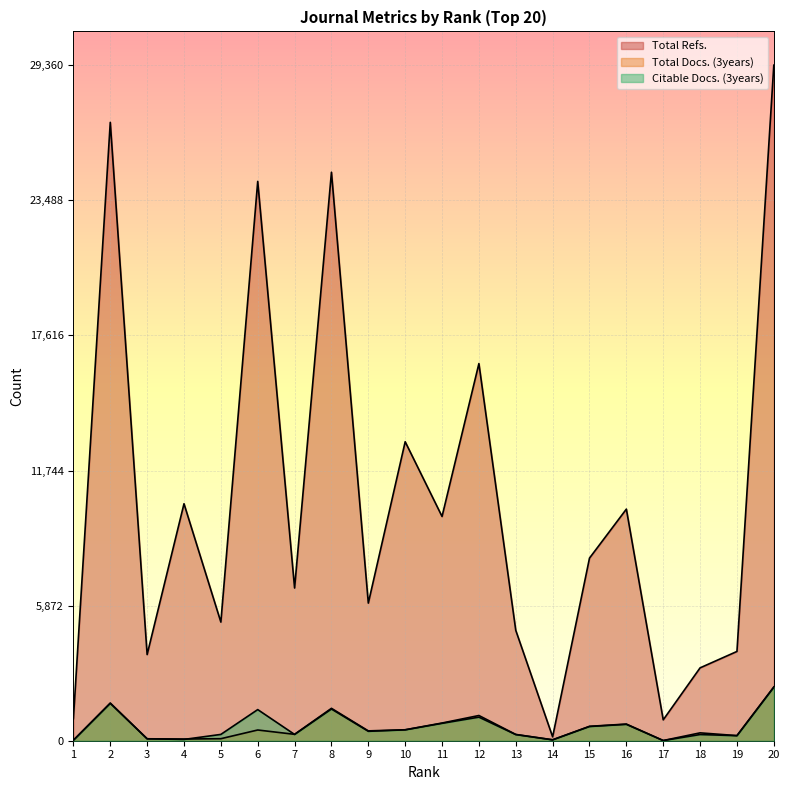

At which label does Citable Docs. (3years) first exceed 409?

2